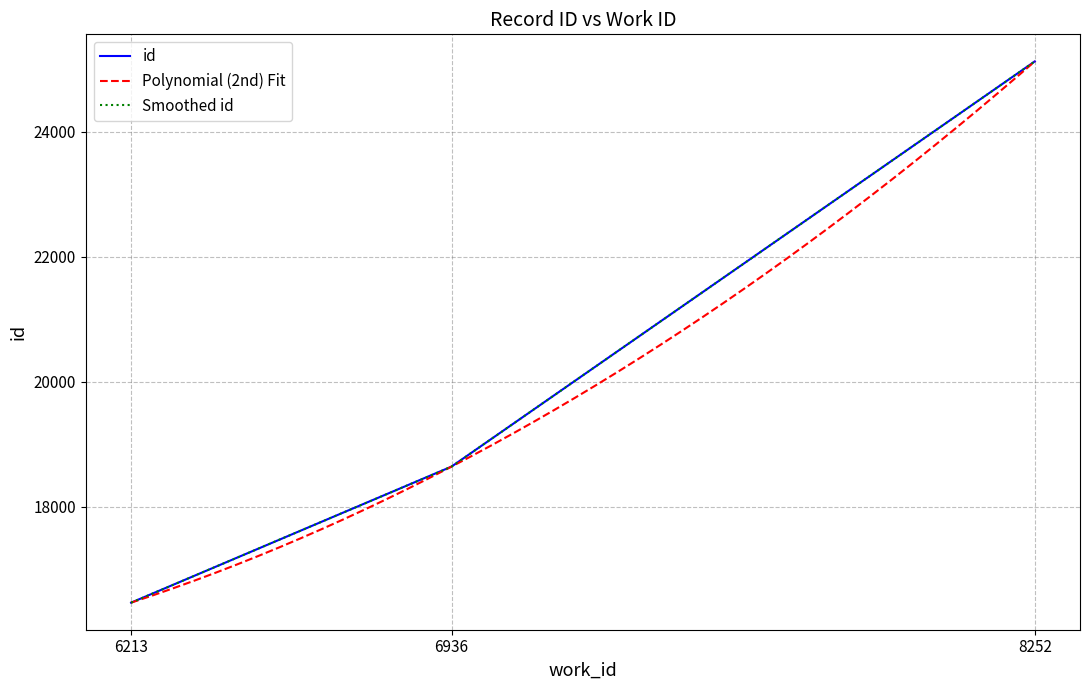

True or false: the data shows 25644 at 6936.

False